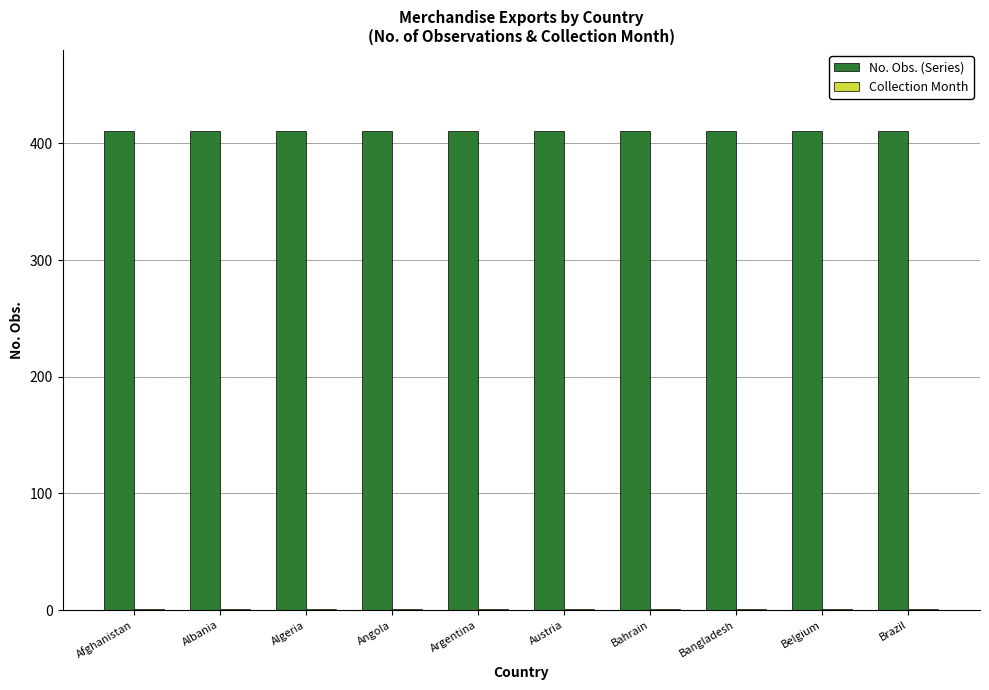

Which series has the largest total across all categories?

No. Obs. (Series)